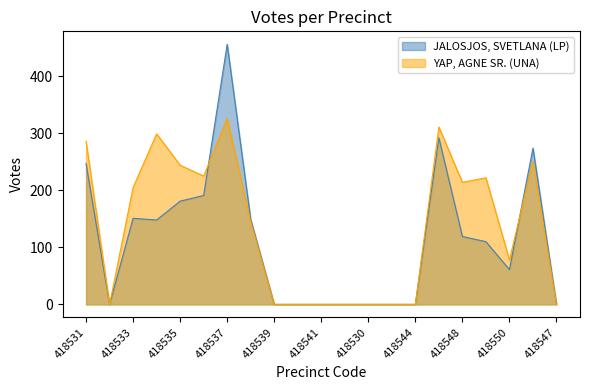

How many lines are shown in the chart?

2